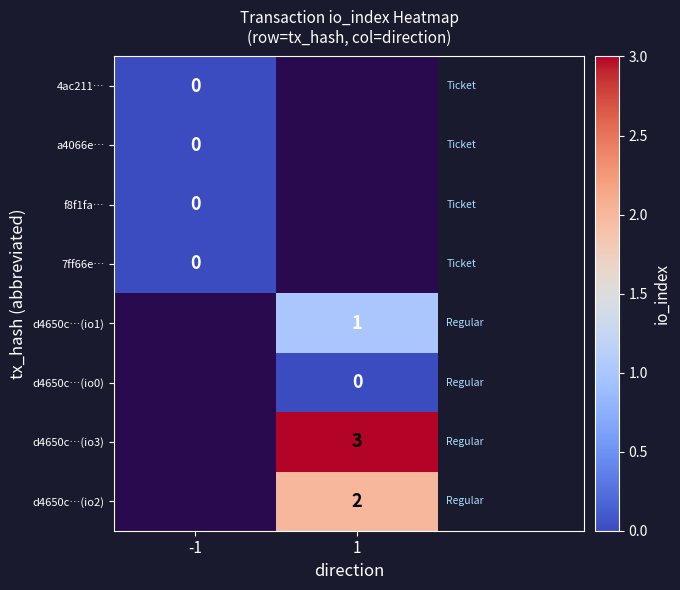

True or false: d4650c…(io3) has a value of 3 at 1.

True